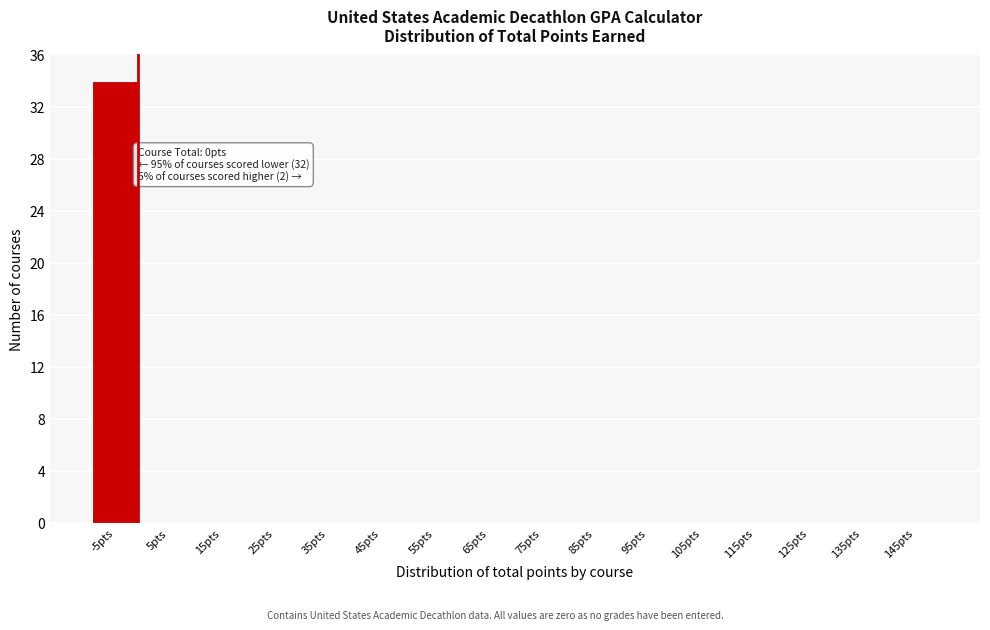

Reading left to right, transcribe all the data shown in this chart.

-5pts=34	5pts=0	15pts=0	25pts=0	35pts=0	45pts=0	55pts=0	65pts=0	75pts=0	85pts=0	95pts=0	105pts=0	115pts=0	125pts=0	135pts=0	145pts=0